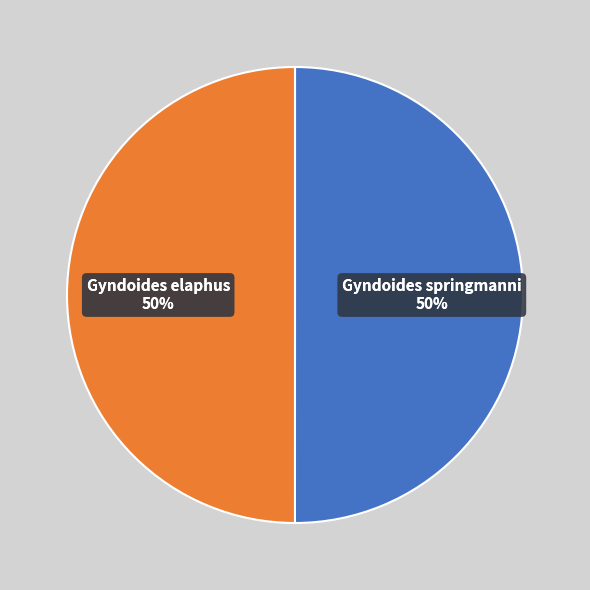

What is the largest slice in the pie chart?

Gyndoides springmanni